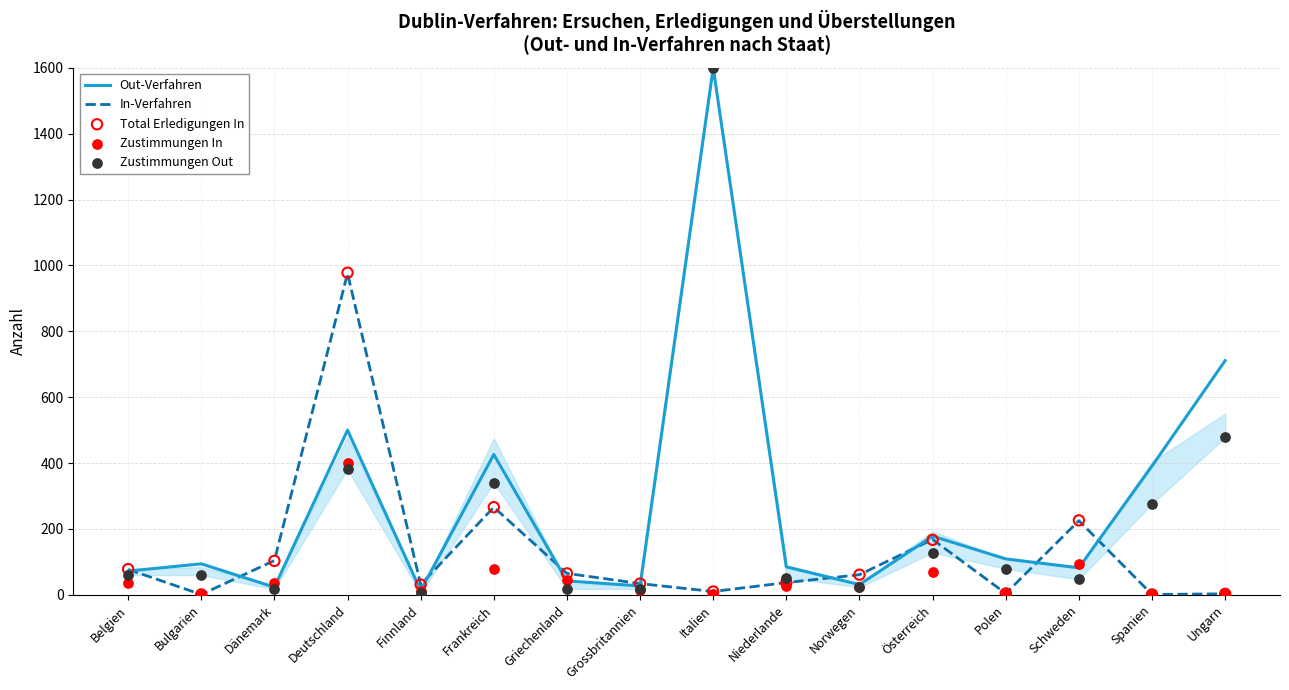

Which series contains the lowest Y value?

Zustimmungen In